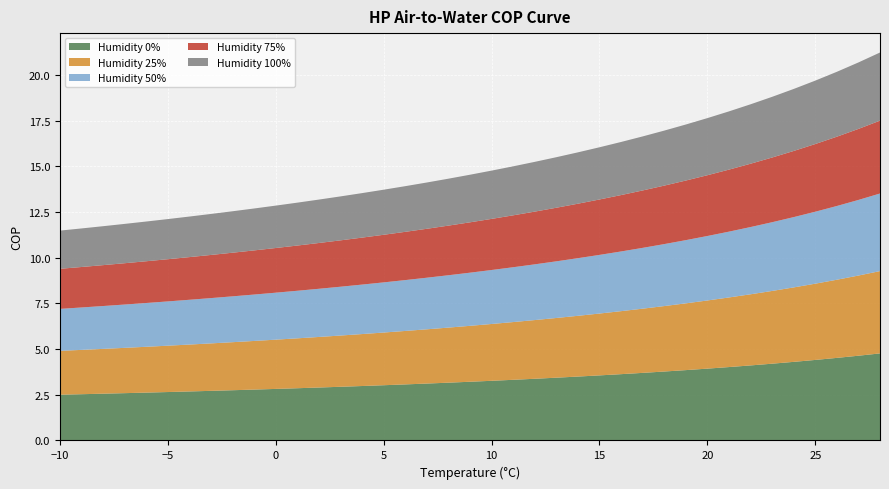

Reading left to right, list all the values displayed in this chart.

Humidity 0%: -10=2.5	-9=2.5	-8=2.6	-7=2.6	-6=2.6	-5=2.6	-4=2.7	-3=2.7	-2=2.7	-1=2.8	0=2.8	1=2.9	2=2.9	3=2.9	4=3.0	5=3.0	6=3.1	7=3.1	8=3.2	9=3.2	10=3.3	11=3.3	12=3.4	13=3.4	14=3.5	15=3.6	16=3.6	17=3.7	18=3.8	19=3.8	20=3.9	21=4.0	22=4.1	23=4.2	24=4.3	25=4.4	26=4.5	27=4.6	28=4.8
Humidity 25%: -10=2.4	-9=2.4	-8=2.5	-7=2.5	-6=2.5	-5=2.5	-4=2.6	-3=2.6	-2=2.6	-1=2.7	0=2.7	1=2.7	2=2.8	3=2.8	4=2.8	5=2.9	6=2.9	7=3.0	8=3.0	9=3.1	10=3.1	11=3.2	12=3.2	13=3.3	14=3.3	15=3.4	16=3.4	17=3.5	18=3.6	19=3.7	20=3.7	21=3.8	22=3.9	23=4.0	24=4.1	25=4.2	26=4.3	27=4.4	28=4.5
Humidity 50%: -10=2.3	-9=2.3	-8=2.3	-7=2.4	-6=2.4	-5=2.4	-4=2.5	-3=2.5	-2=2.5	-1=2.5	0=2.6	1=2.6	2=2.6	3=2.7	4=2.7	5=2.7	6=2.8	7=2.8	8=2.9	9=2.9	10=3.0	11=3.0	12=3.0	13=3.1	14=3.2	15=3.2	16=3.3	17=3.3	18=3.4	19=3.5	20=3.5	21=3.6	22=3.7	23=3.8	24=3.8	25=3.9	26=4.0	27=4.1	28=4.2
Humidity 75%: -10=2.2	-9=2.2	-8=2.2	-7=2.3	-6=2.3	-5=2.3	-4=2.3	-3=2.4	-2=2.4	-1=2.4	0=2.4	1=2.5	2=2.5	3=2.5	4=2.6	5=2.6	6=2.6	7=2.7	8=2.7	9=2.8	10=2.8	11=2.8	12=2.9	13=2.9	14=3.0	15=3.0	16=3.1	17=3.1	18=3.2	19=3.3	20=3.3	21=3.4	22=3.5	23=3.5	24=3.6	25=3.7	26=3.8	27=3.9	28=4.0
Humidity 100%: -10=2.1	-9=2.1	-8=2.1	-7=2.2	-6=2.2	-5=2.2	-4=2.2	-3=2.2	-2=2.3	-1=2.3	0=2.3	1=2.3	2=2.4	3=2.4	4=2.4	5=2.5	6=2.5	7=2.5	8=2.6	9=2.6	10=2.6	11=2.7	12=2.7	13=2.8	14=2.8	15=2.9	16=2.9	17=3.0	18=3.0	19=3.1	20=3.1	21=3.2	22=3.3	23=3.3	24=3.4	25=3.5	26=3.6	27=3.6	28=3.7